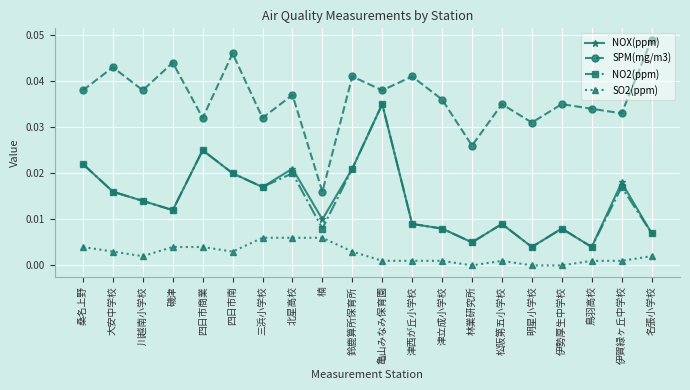

At which category is the sum across all series the highest?

亀山みなみ保育園